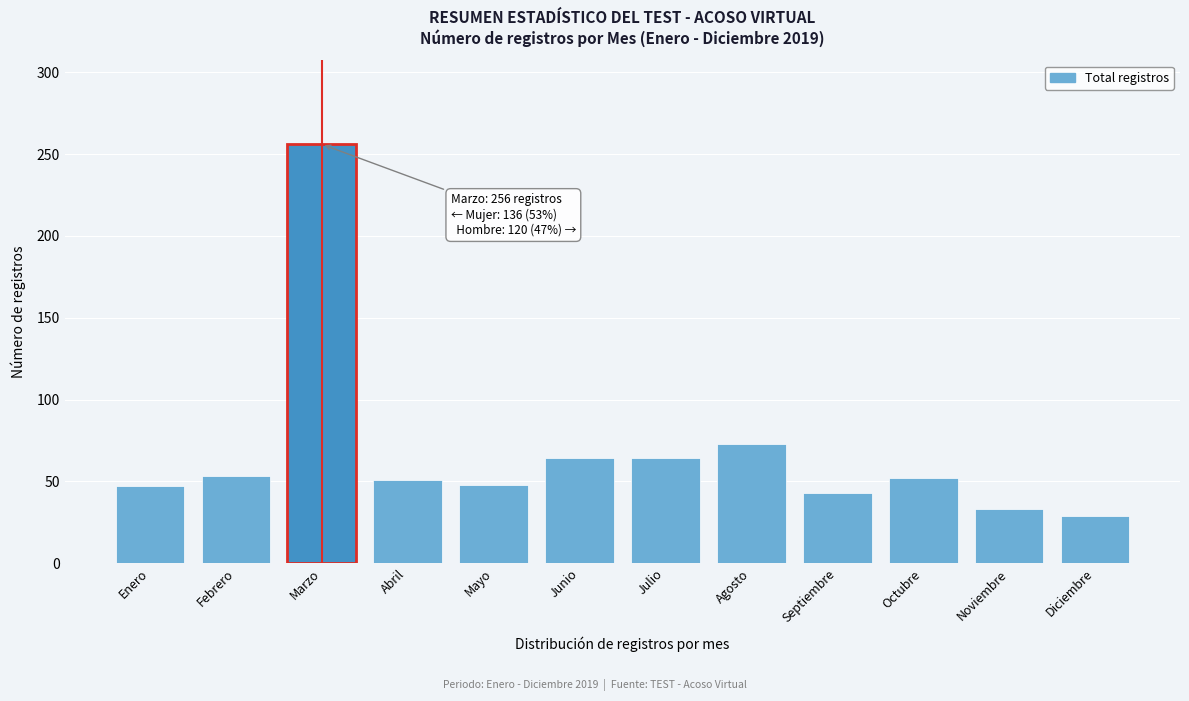

Is it true that the value at Marzo is 365?

False